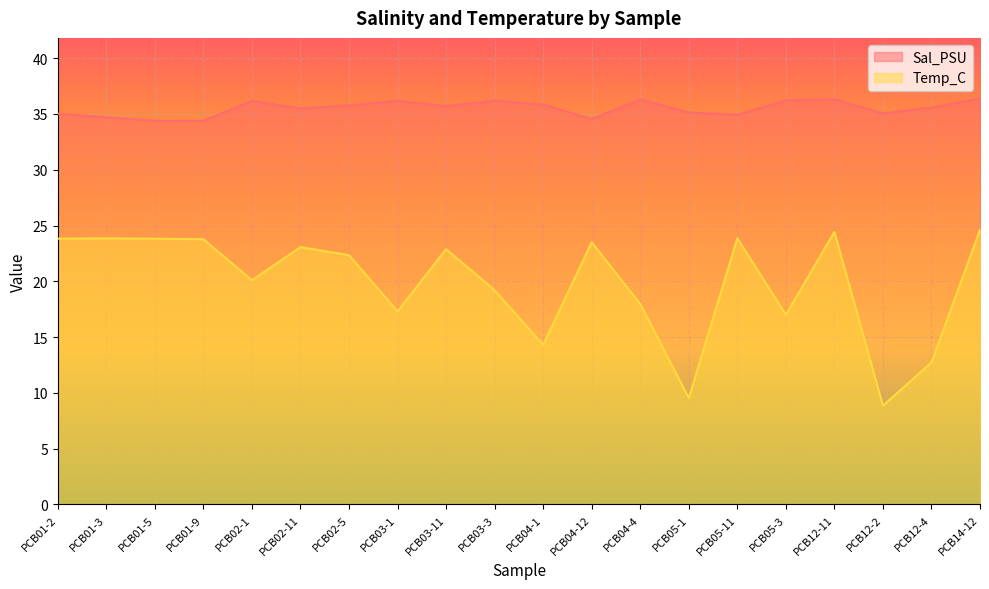

What are all the series names shown in the legend?

Sal_PSU, Temp_C